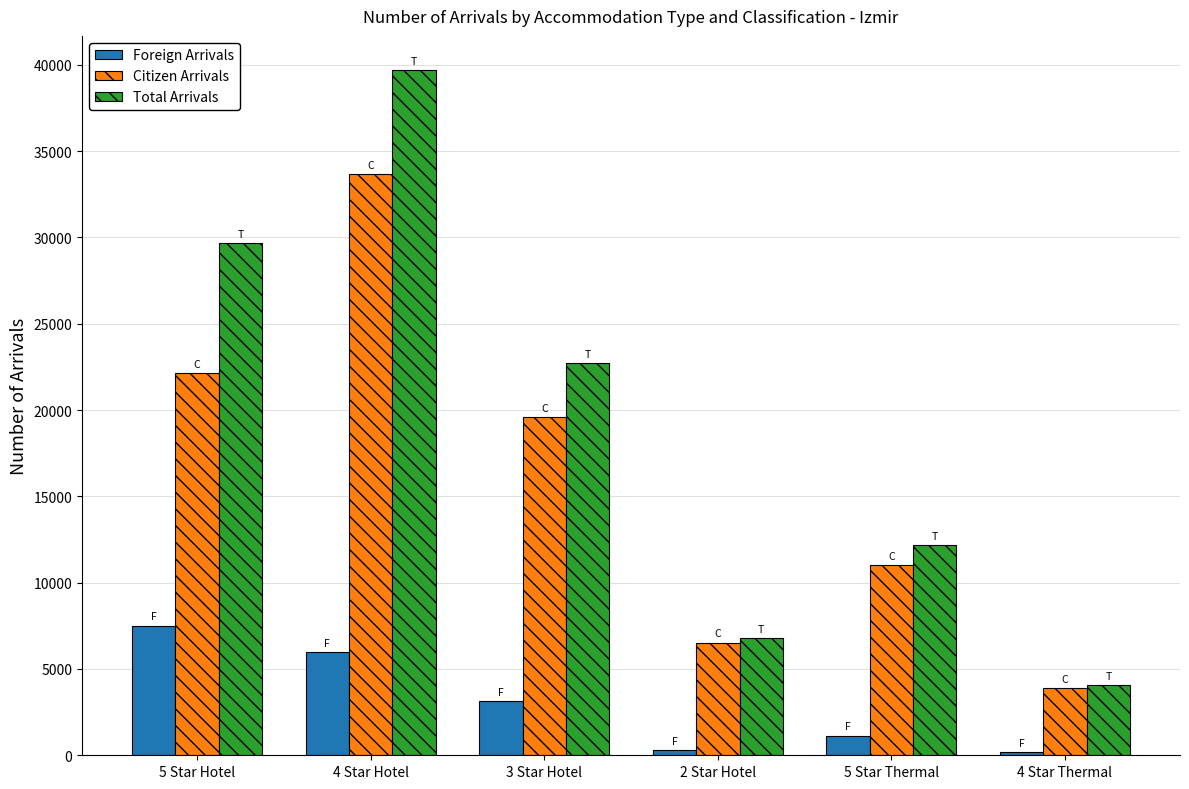

Is it true that Total Arrivals equals 4088 at 2 Star Hotel?

False